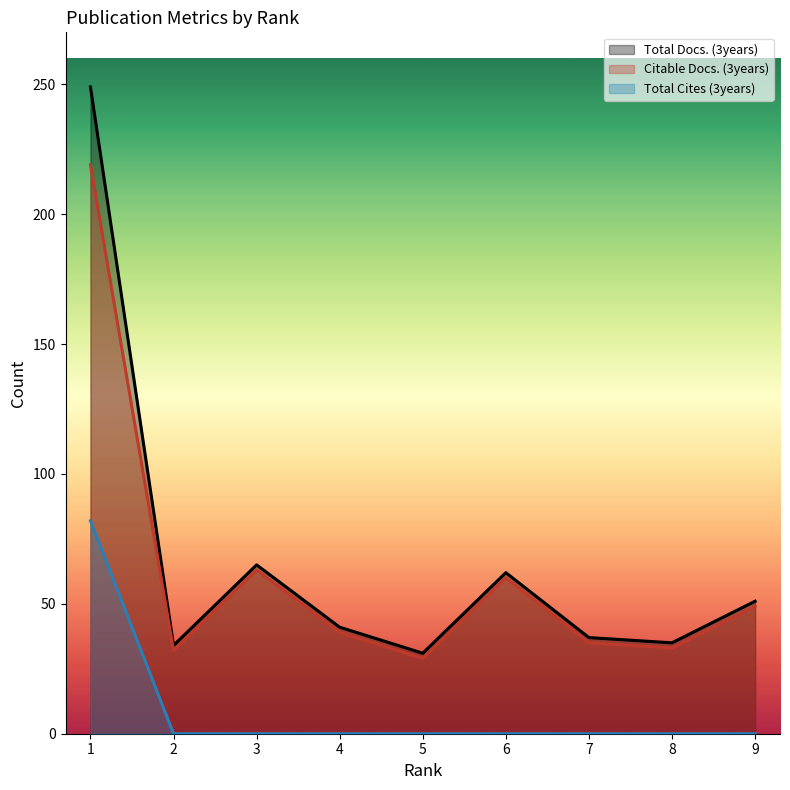

What is the difference between the second highest and second lowest values in the Citable Docs. (3years) series?

31